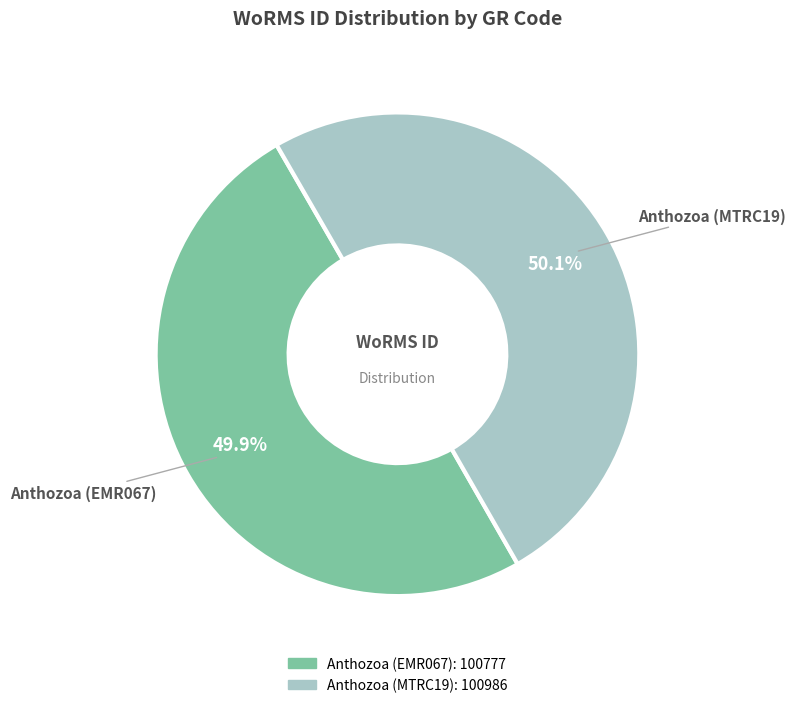

How much of the chart is everything except Anthozoa (MTRC19)?

49.9%